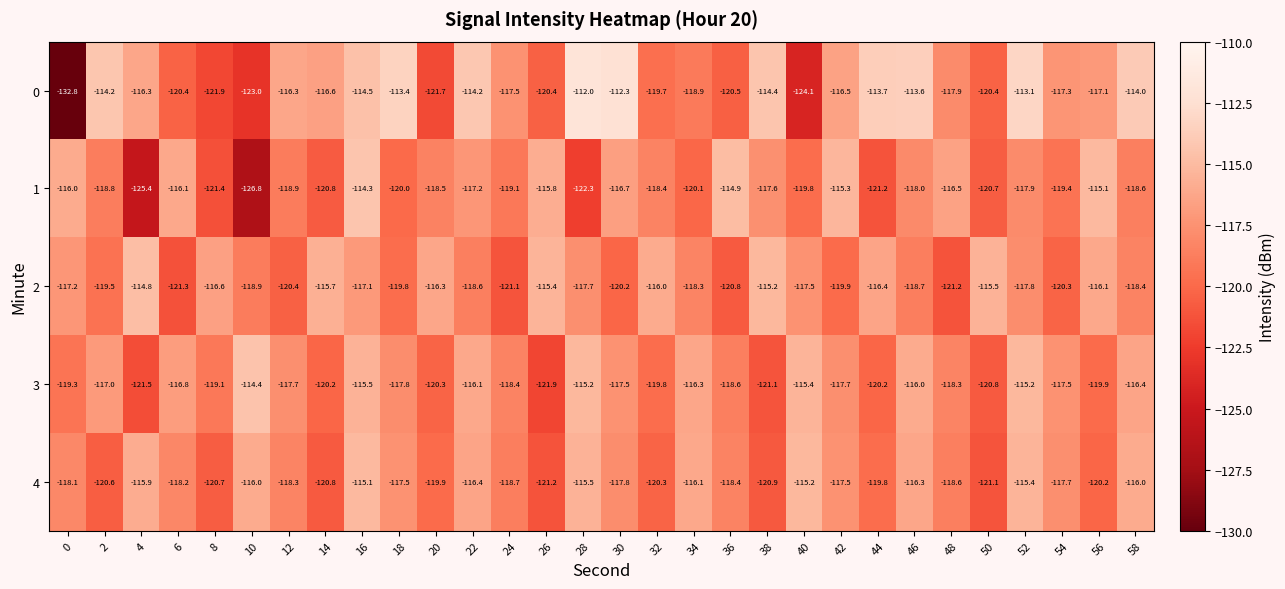

What is the difference between the second highest and minimum values in the 3 series?

6.7